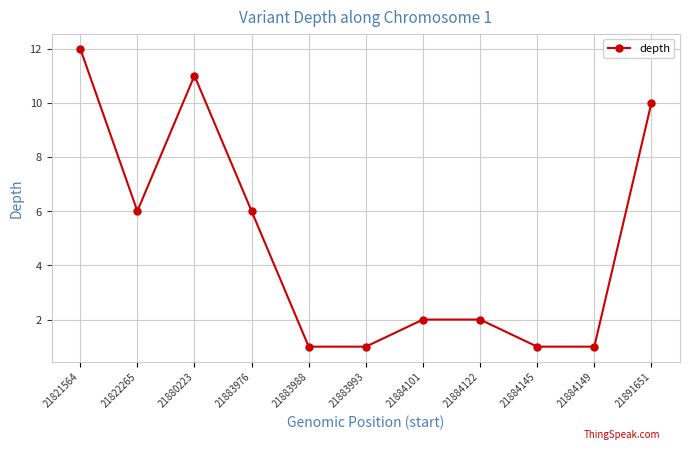

What is the difference between the maximum and second lowest values?

11